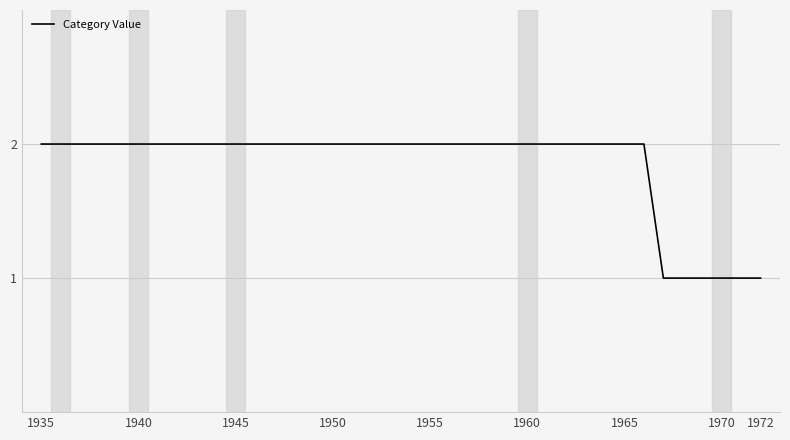

How many lines are shown in the chart?

1